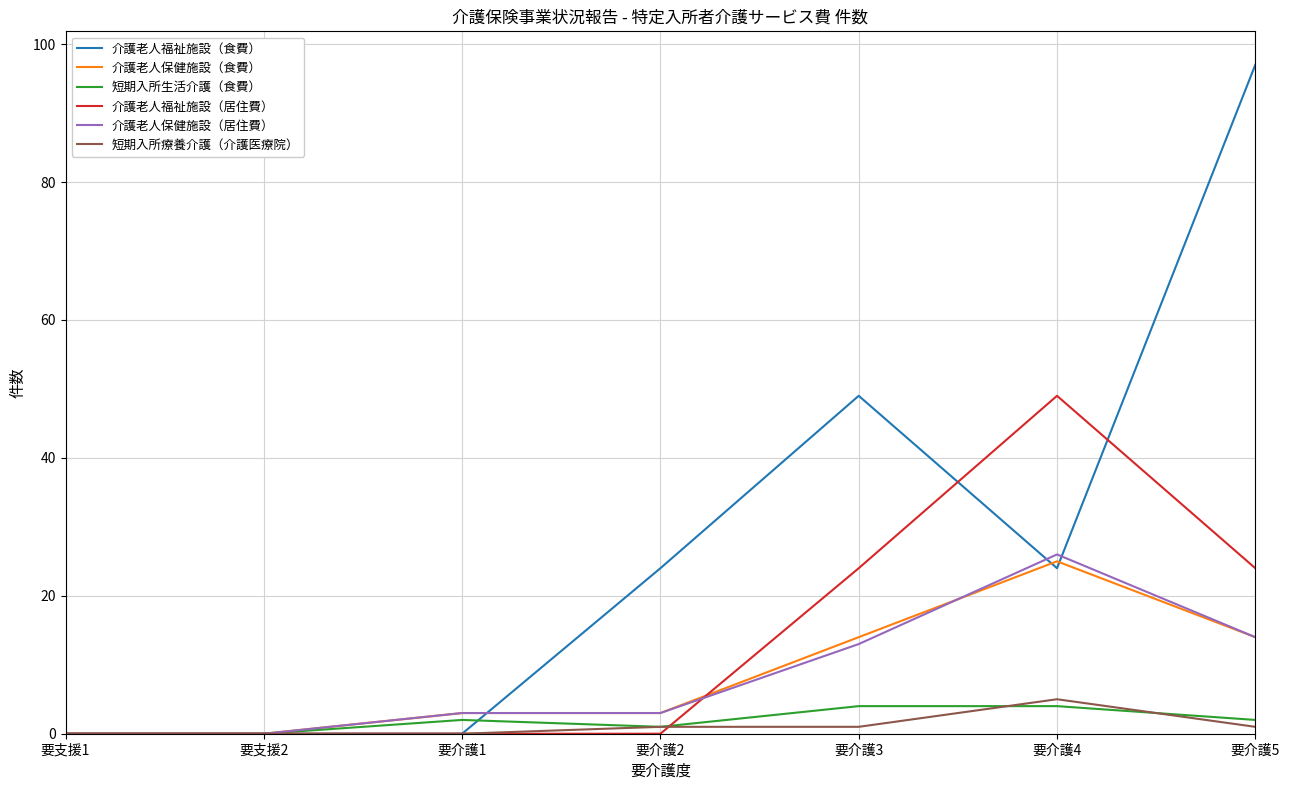

Which series has the largest total across all categories?

介護老人福祉施設（食費）